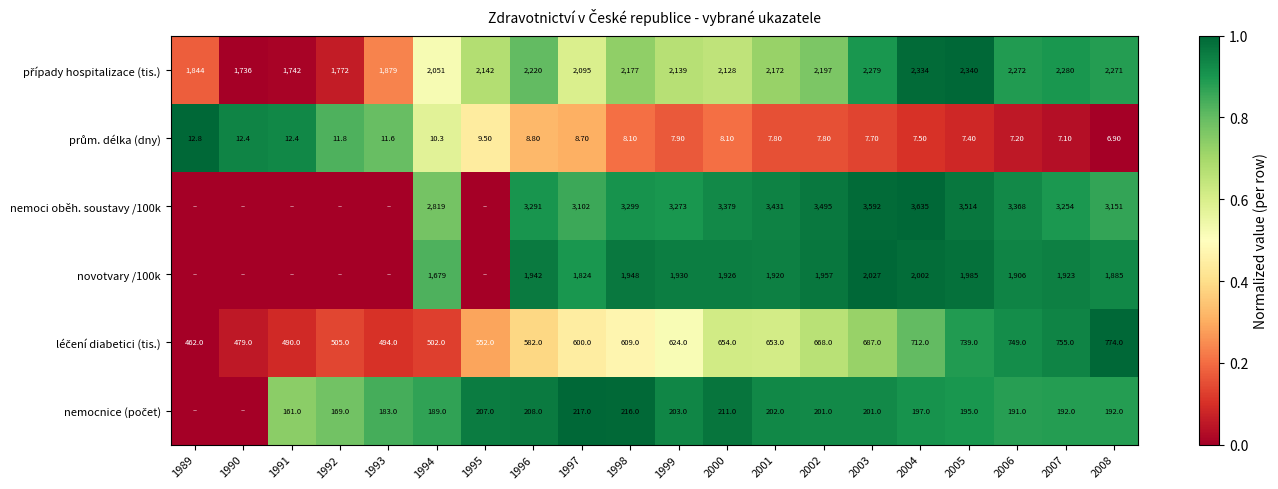

Which series changed the most between 1994 and 2002?

nemoci oběh. soustavy /100k